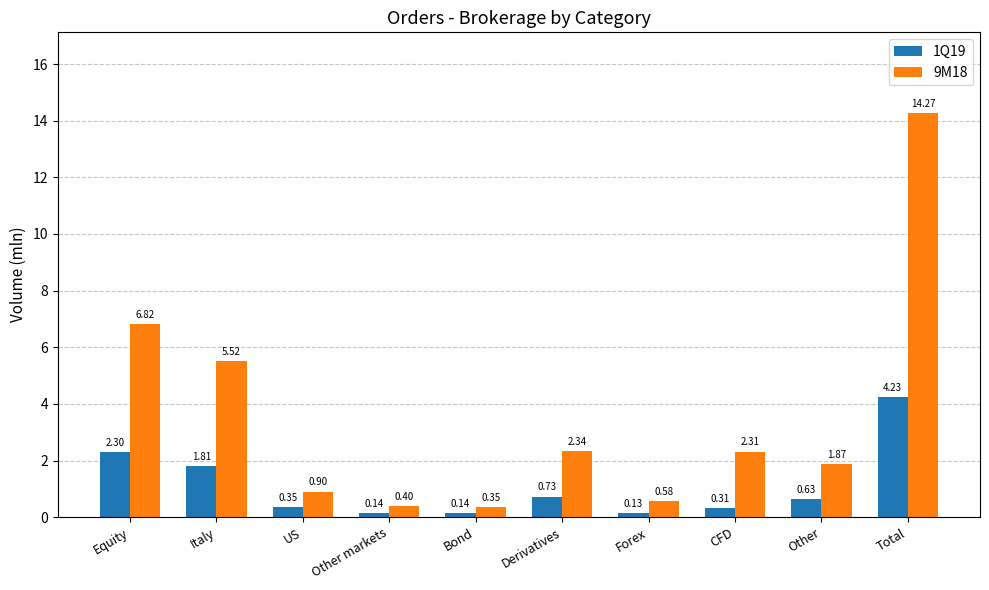

What value does the 9M18 series have at CFD?

2.3